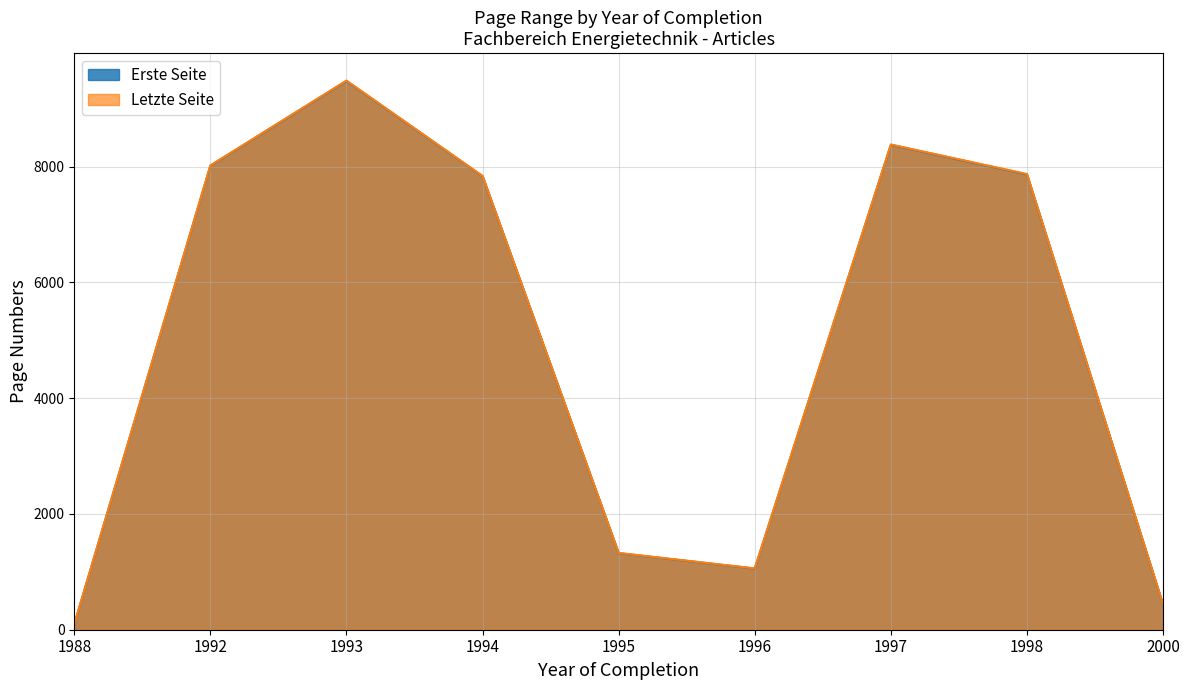

Rank the series at 1992 from highest to lowest value.

Letzte Seite, Erste Seite